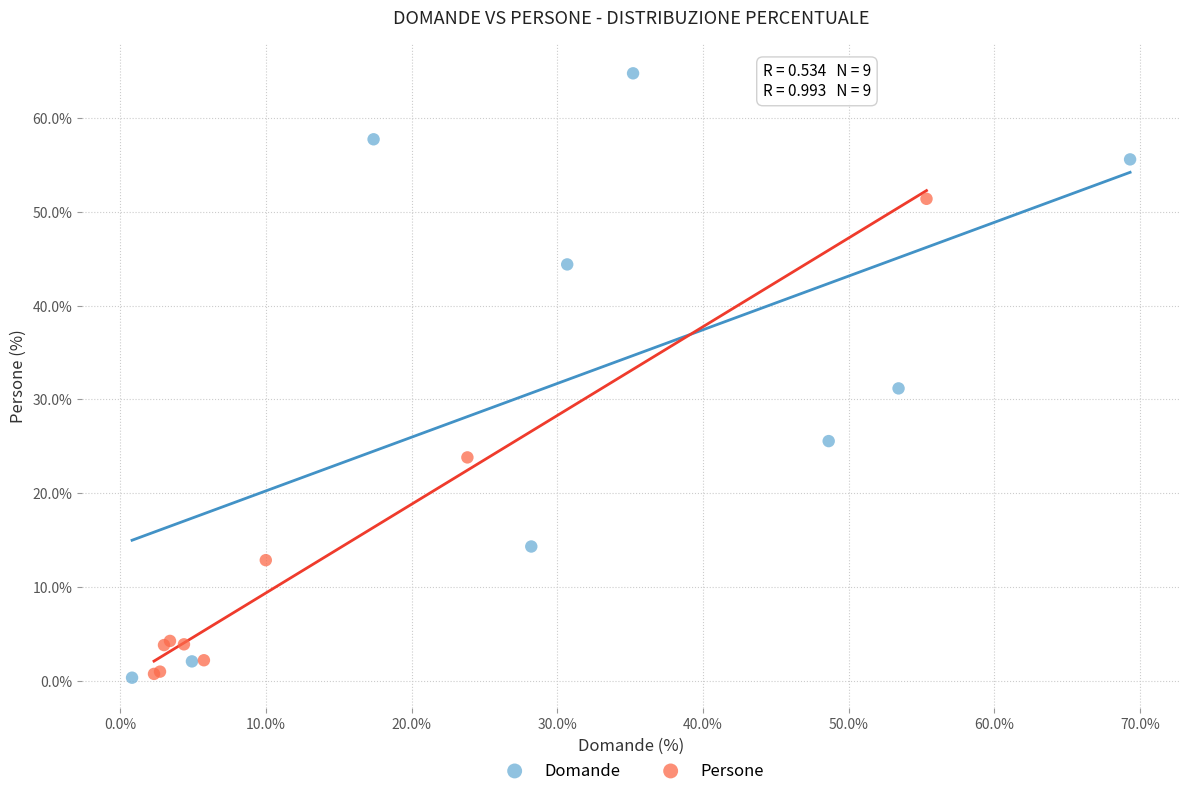

Which series reaches the maximum Y coordinate?

Domande